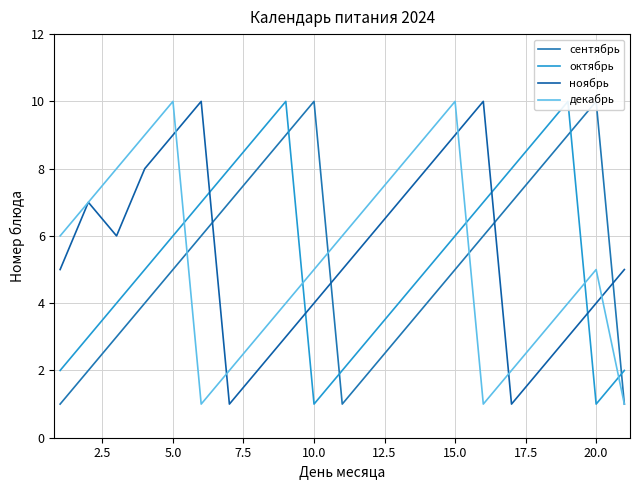

What is the highest value of the ноябрь series?

10